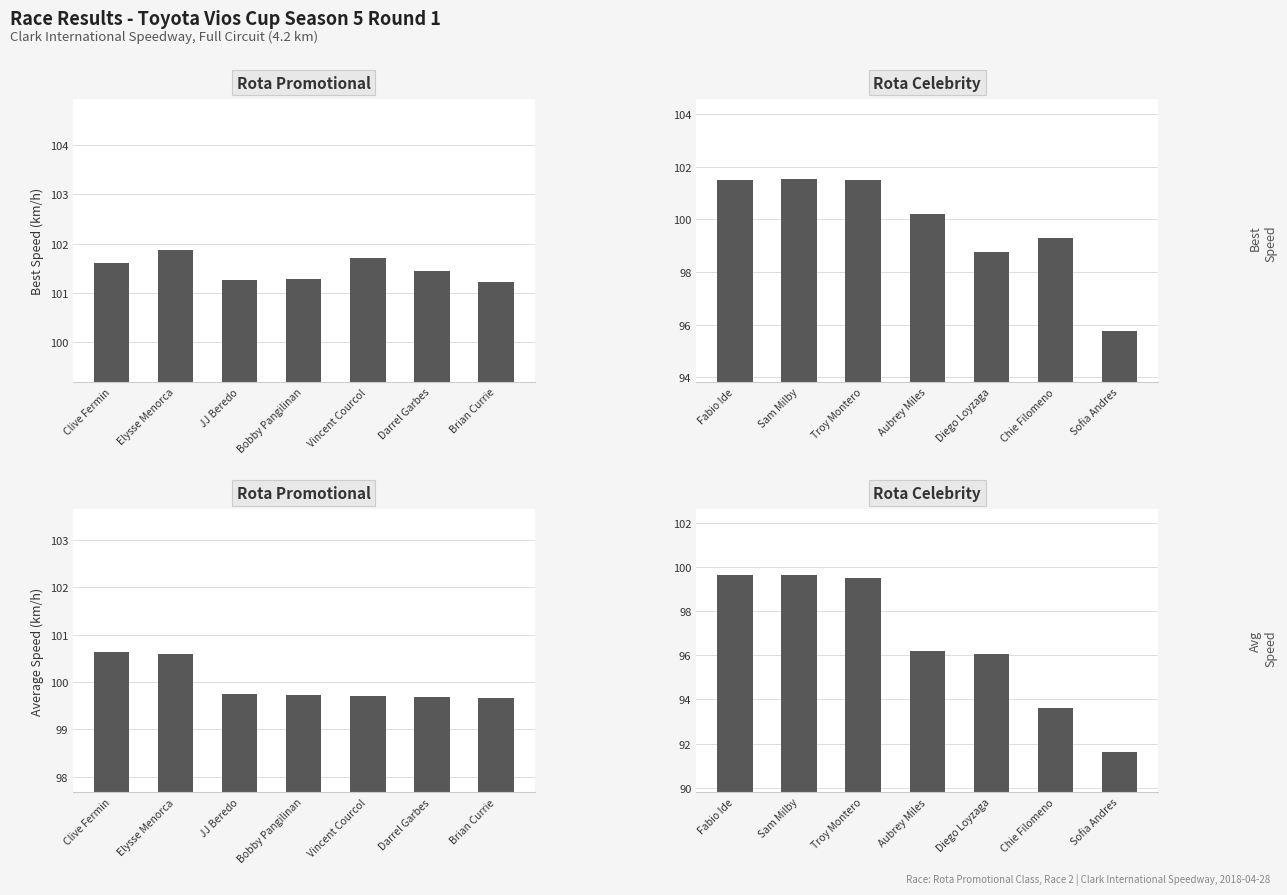

Which category has the highest value in the Rota Promotional series?

Clive Fermin